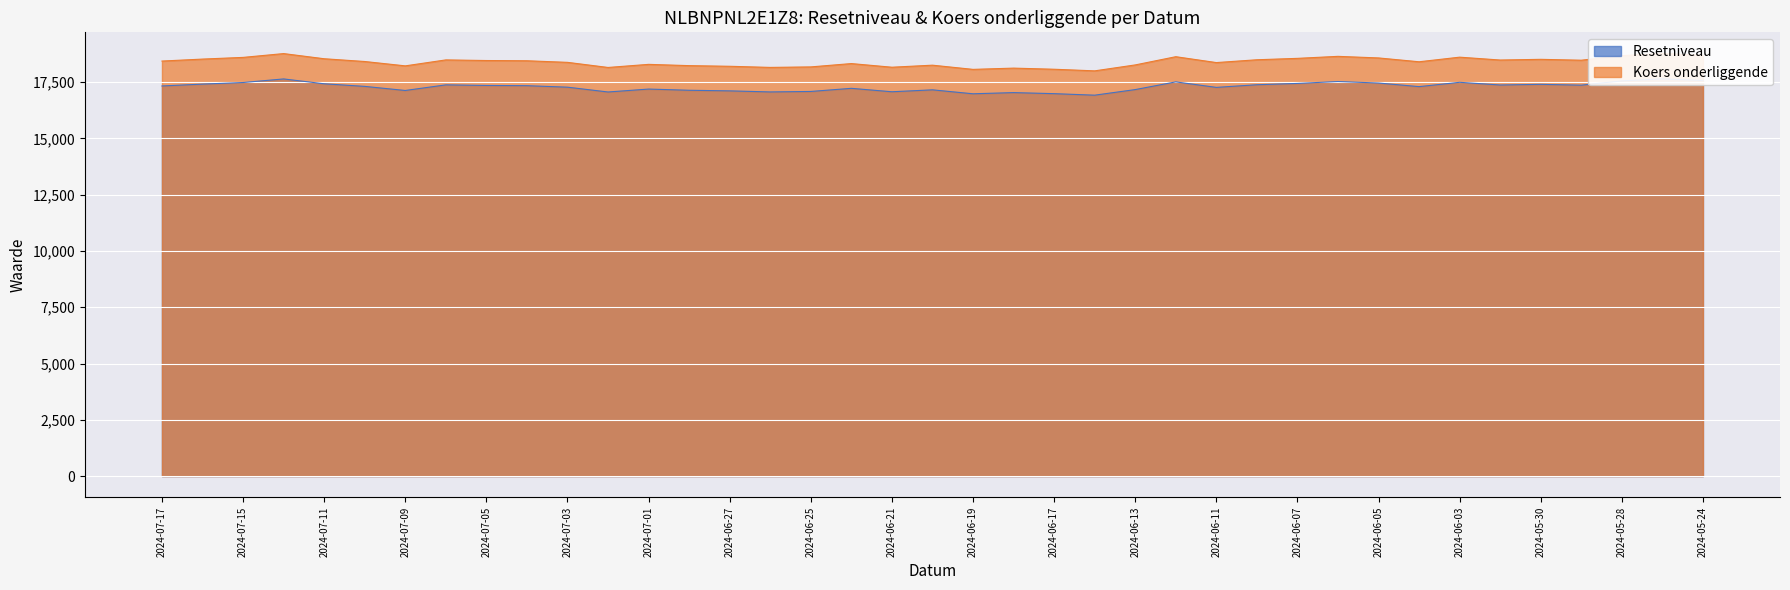

What is the difference between the highest and lowest values at 2024-07-03?

1102.8